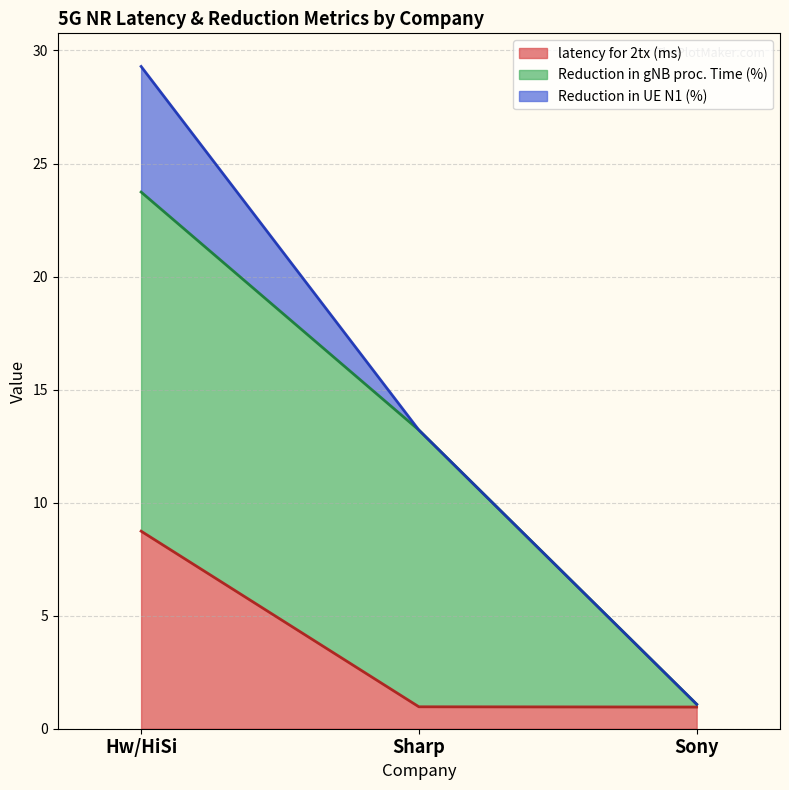

What is the value of the Reduction in gNB proc. Time (%) point at the 2nd from the left?

12.2